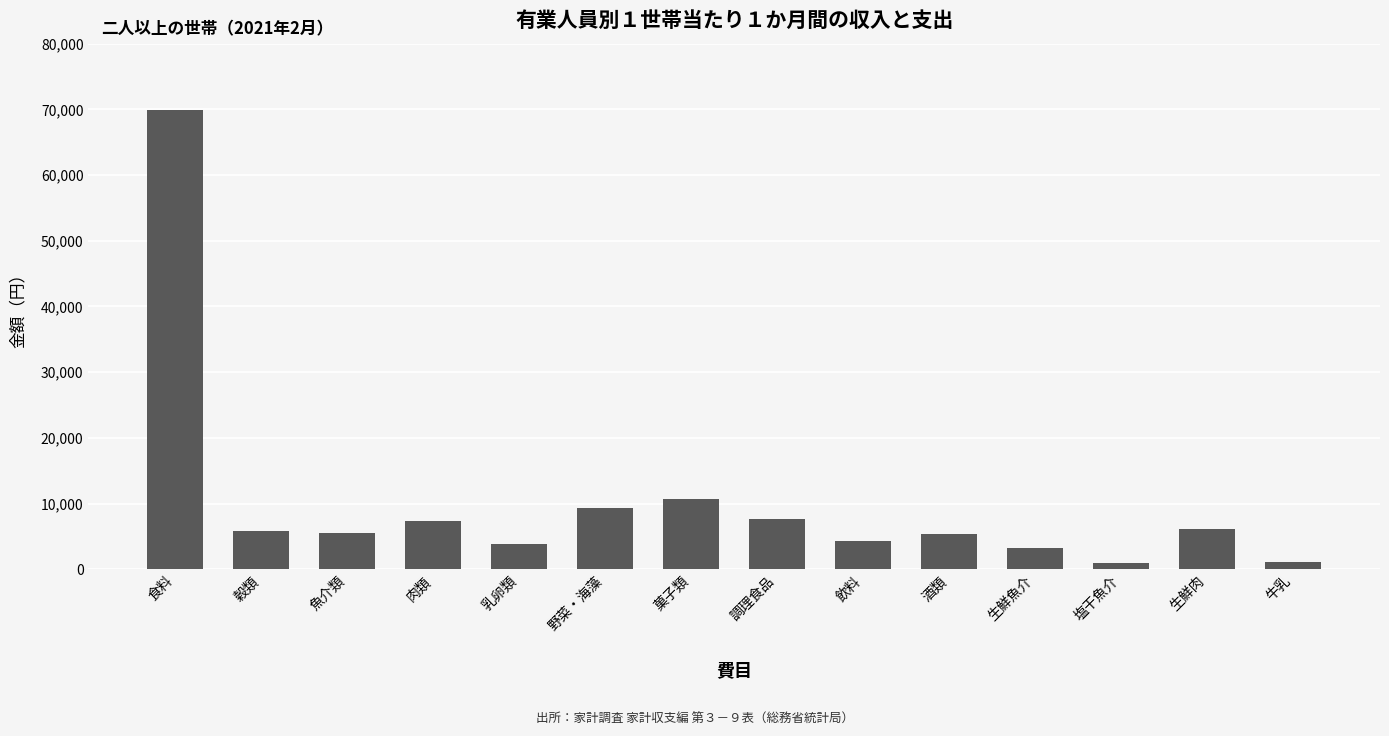

The chart shows a value of 9058 at 酒類. True or false?

False